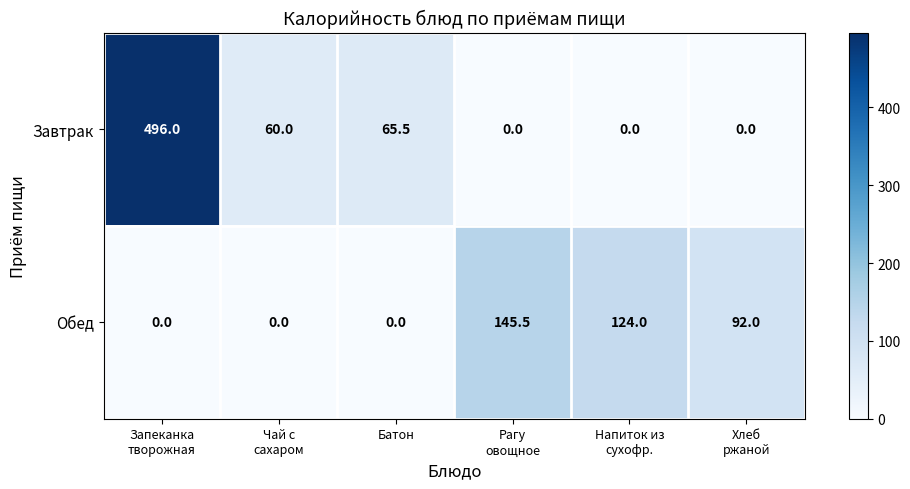

The value of Завтрак at Батон is 115.9. True or false?

False